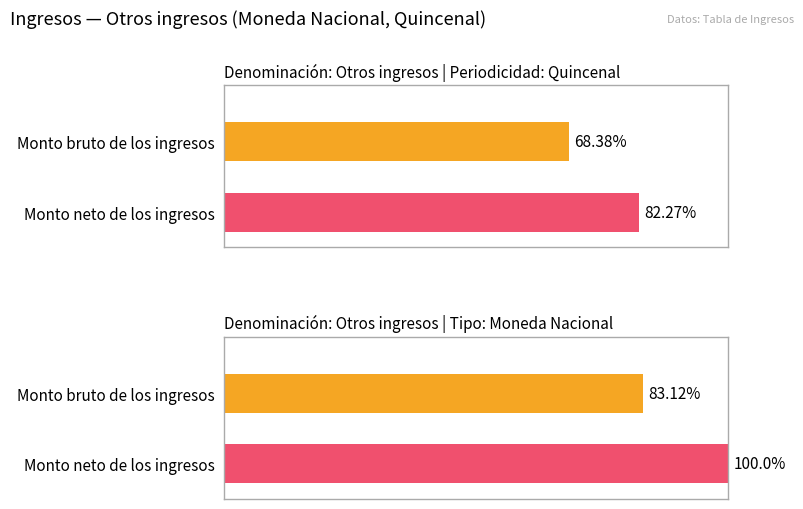

The value of Monto neto de los ingresos at Monto neto de los ingresos is 100.0. True or false?

True